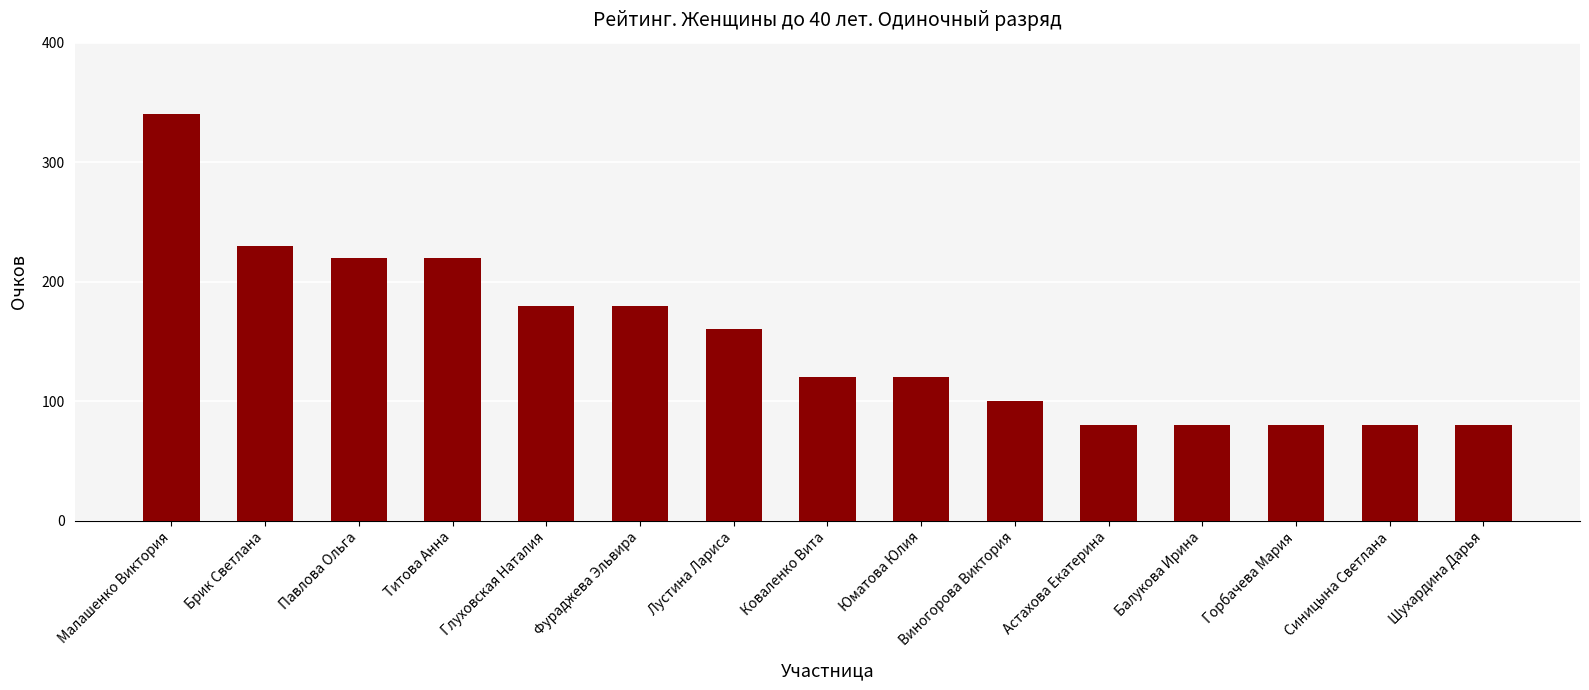

Reading right to left, extract all data points from this chart.

80	80	80	80	80	100	120	120	160	180	180	220	220	230	340